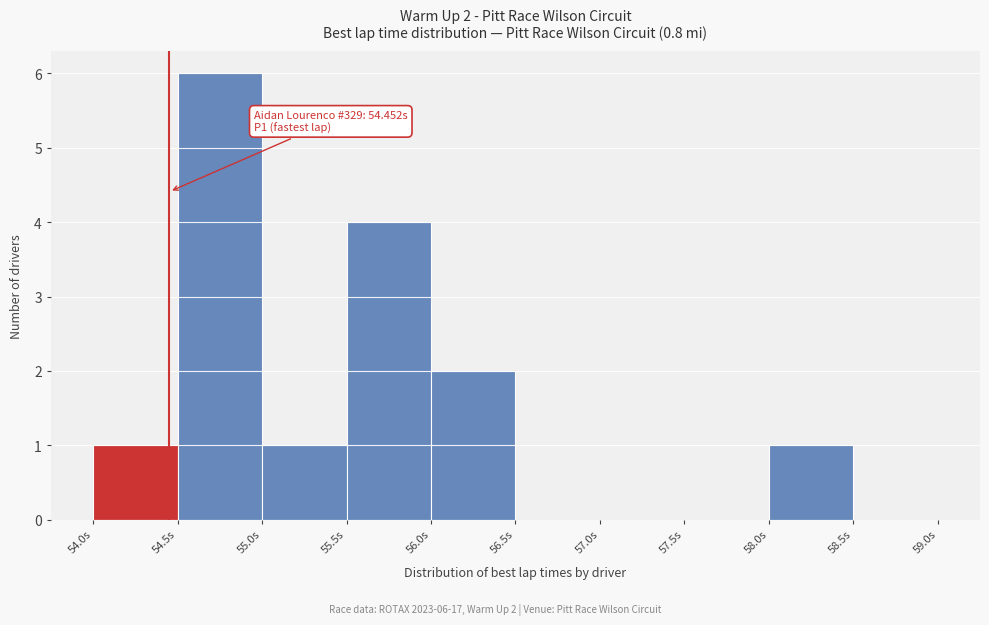

Over which range of the x-axis is the bar tallest?

54.5 to 55.0